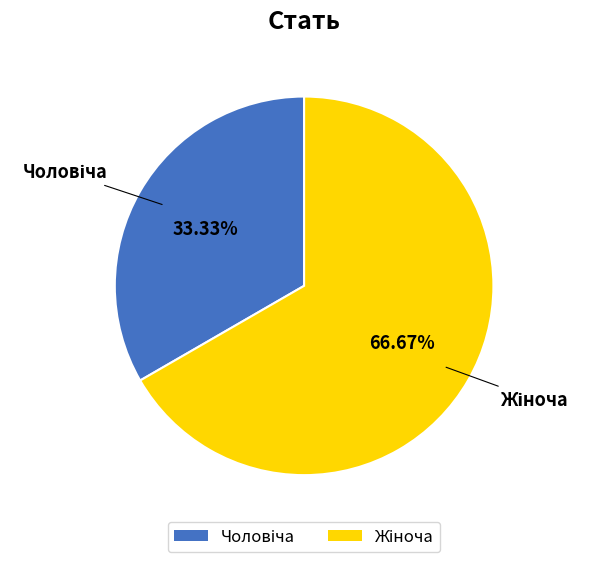

To the nearest percent, what is the difference between the largest and smallest slice percentages?

33%